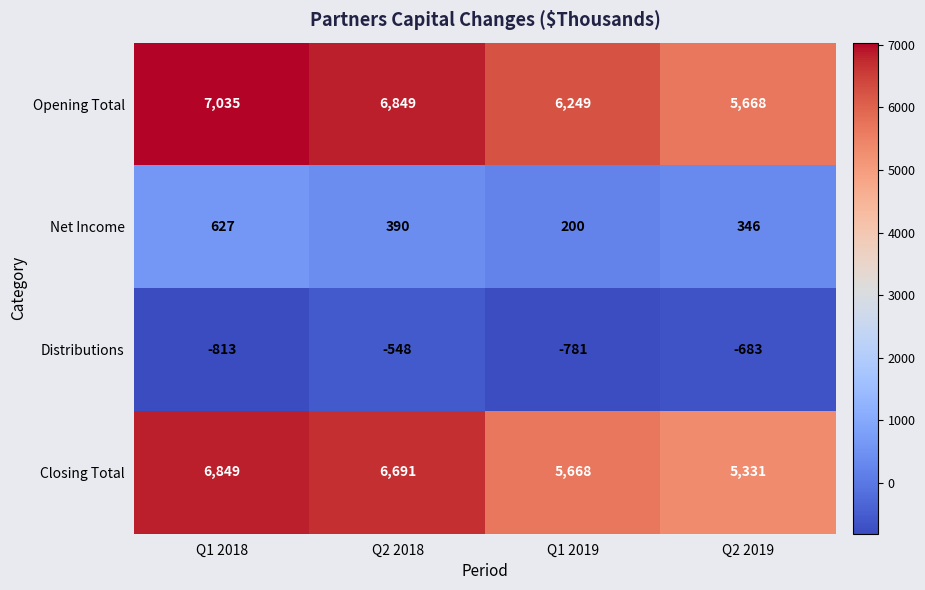

Which series has the largest total across all categories?

Opening Total